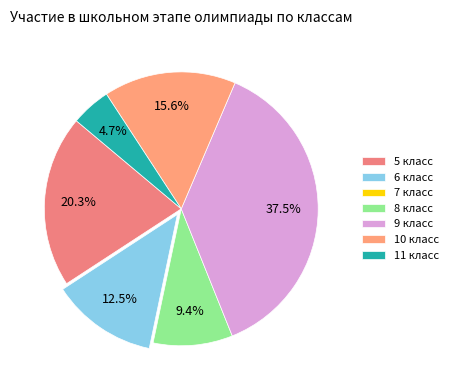

How many segments does this pie chart have?

7